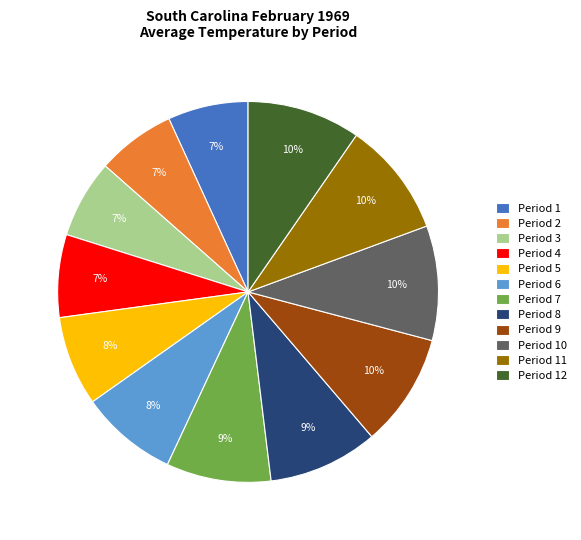

To the nearest percent, what is the combined percentage of Period 12 and Period 6?

18%